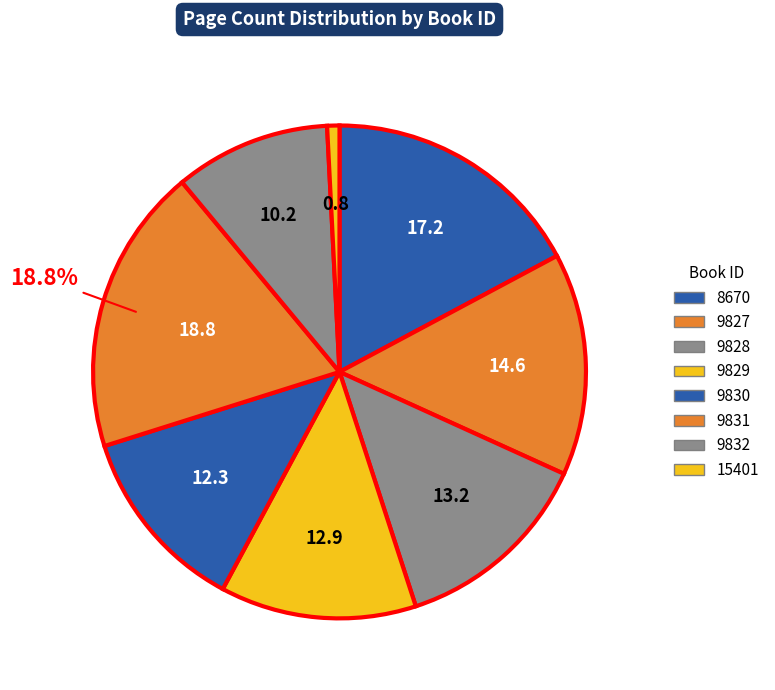

Rank the categories by value from lowest to highest.

15401, 9832, 9830, 9829, 9828, 9827, 8670, 9831